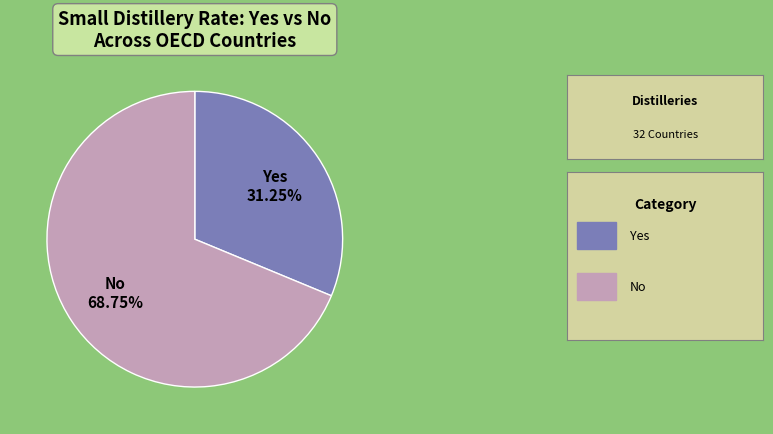

What is the total percentage of Yes and No?

100.0%